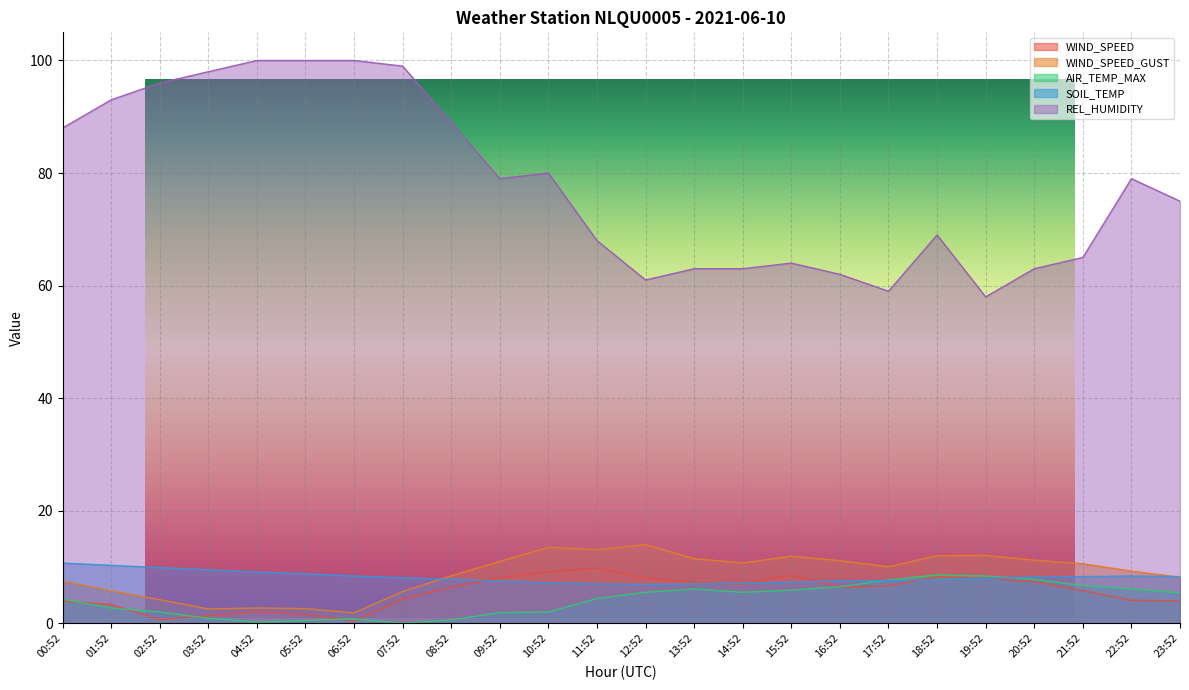

Which series ends up on top after the final intersection of AIR_TEMP_MAX and WIND_SPEED?

AIR_TEMP_MAX